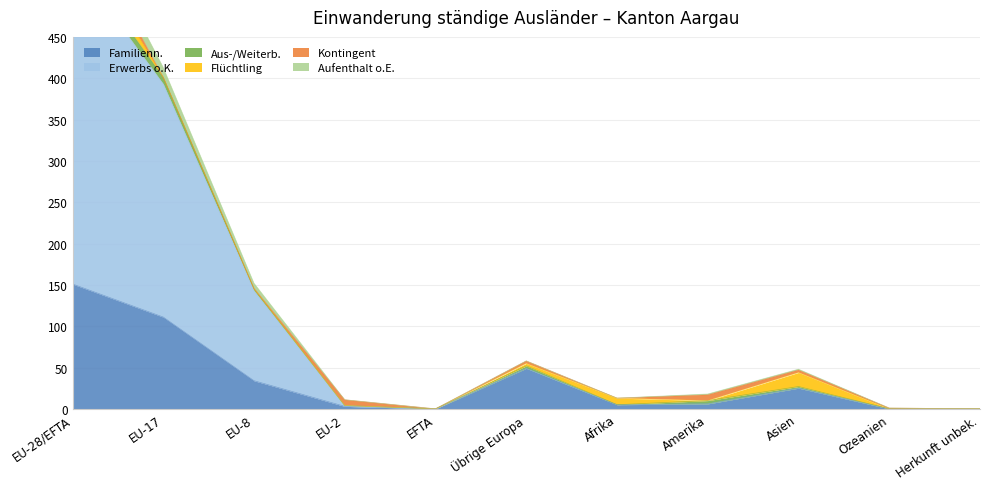

What is the average value of the Erwerbs o.K. series?

106